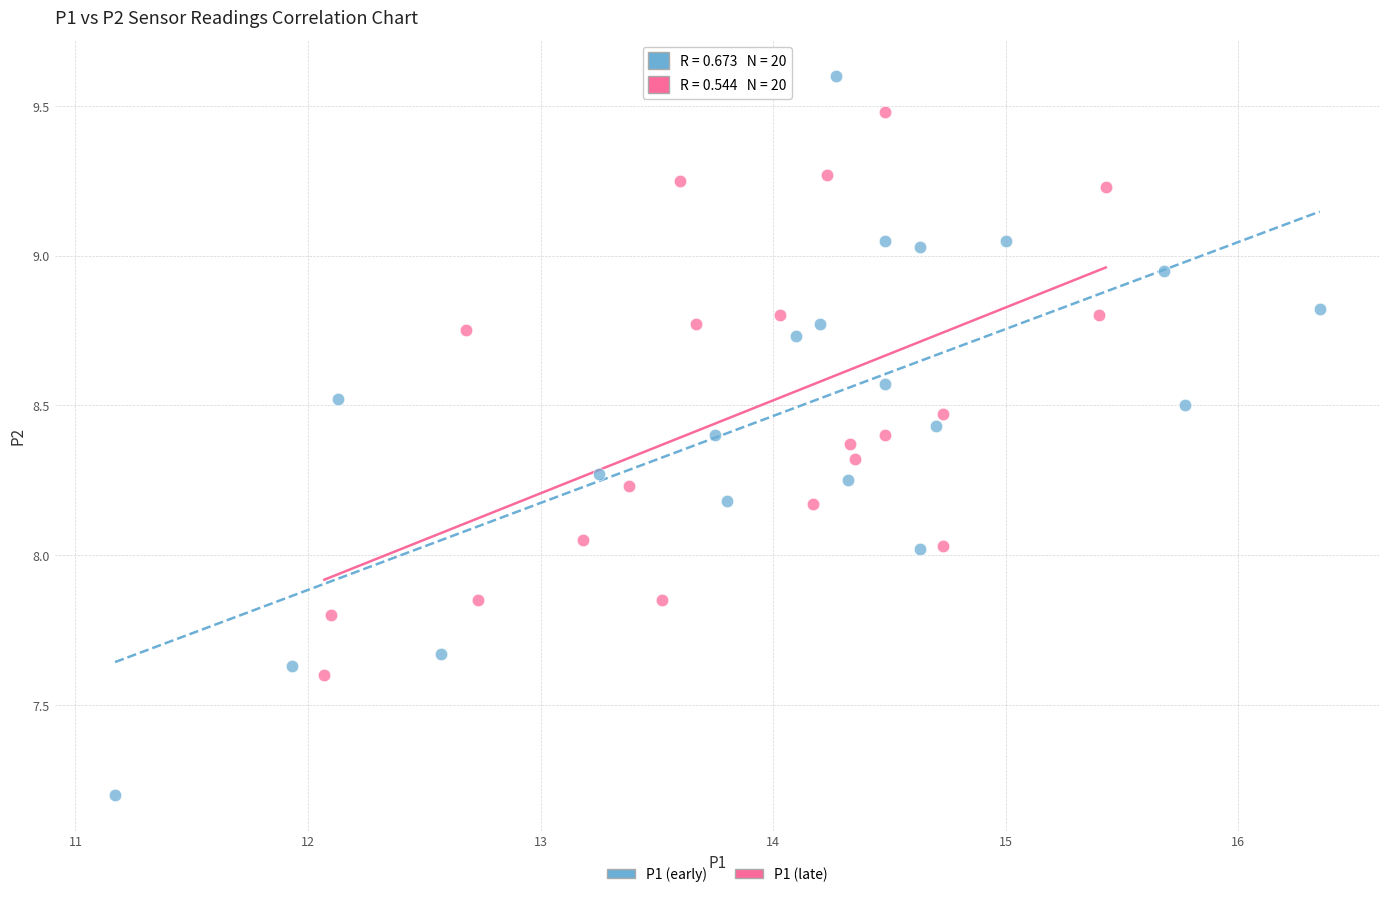

Which series reaches the minimum Y coordinate?

P1 (early)